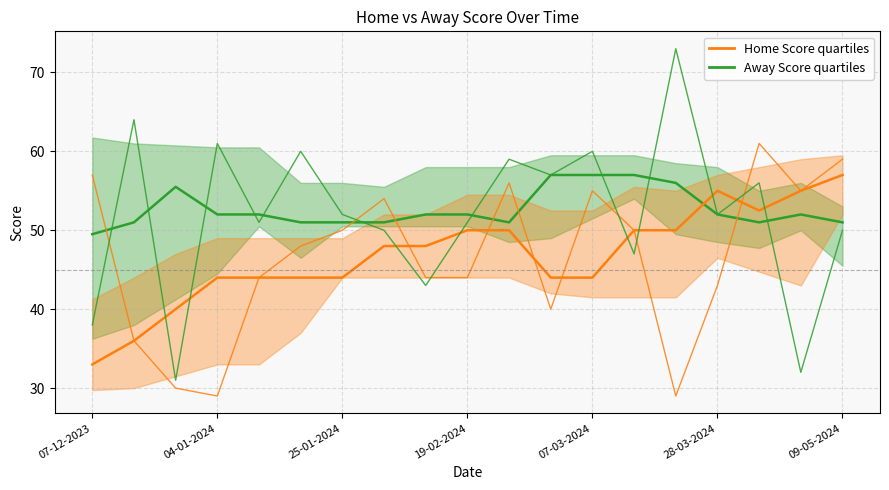

True or false: Home Score line and Away Score line cross at least once.

True